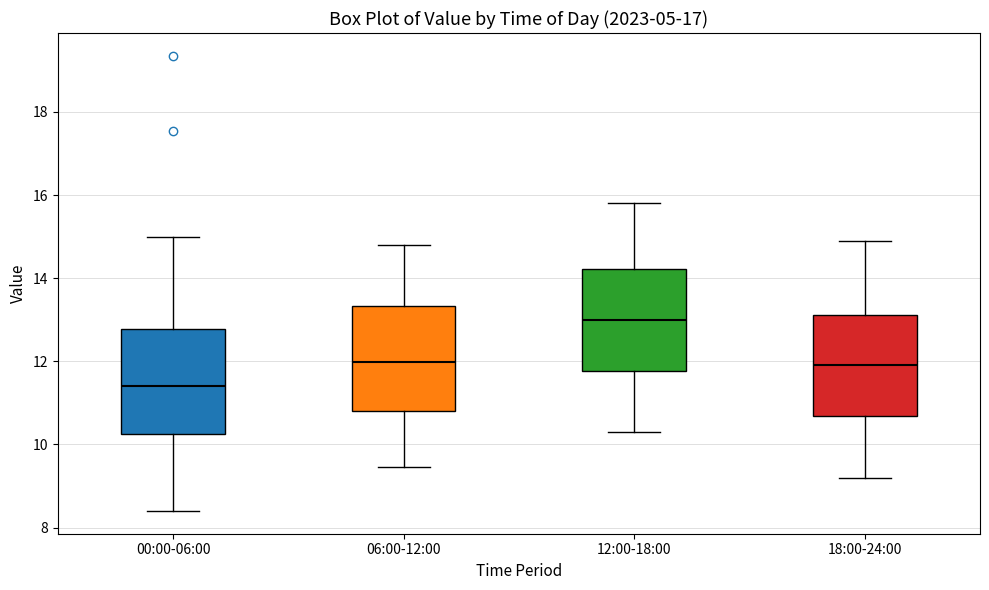

Which box has the highest median line?

12:00-18:00